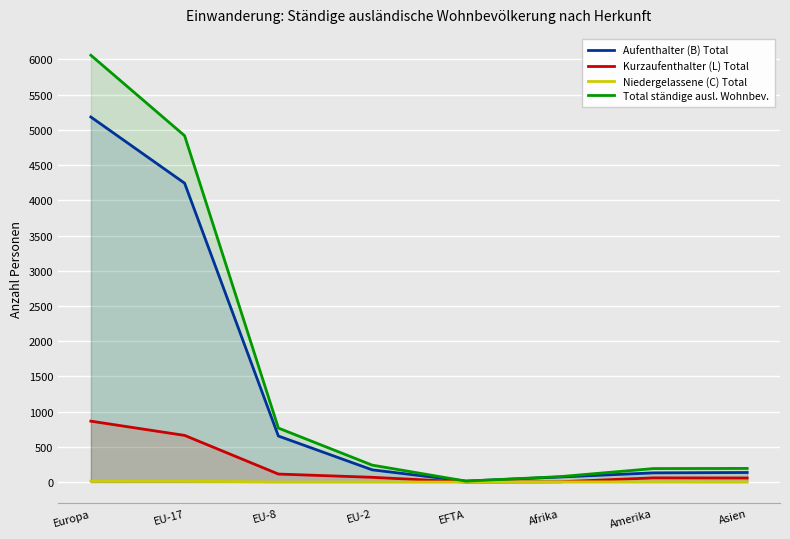

True or false: Total ständige ausl. Wohnbev. has more than 1 interior local peaks.

False